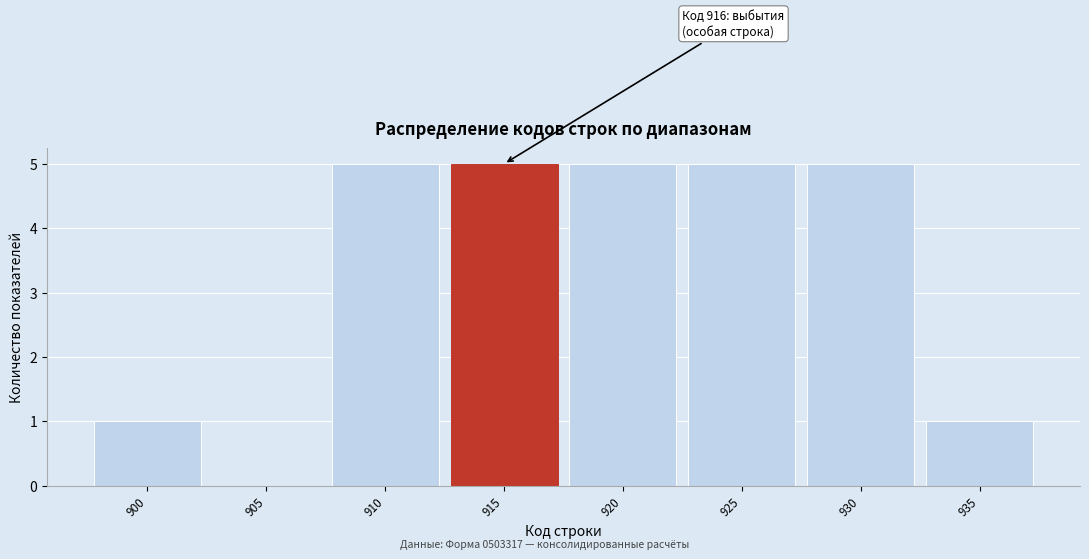

Reading right to left, list all the values displayed in this chart.

935=1	930=5	925=5	920=5	915=5	910=5	905=0	900=1